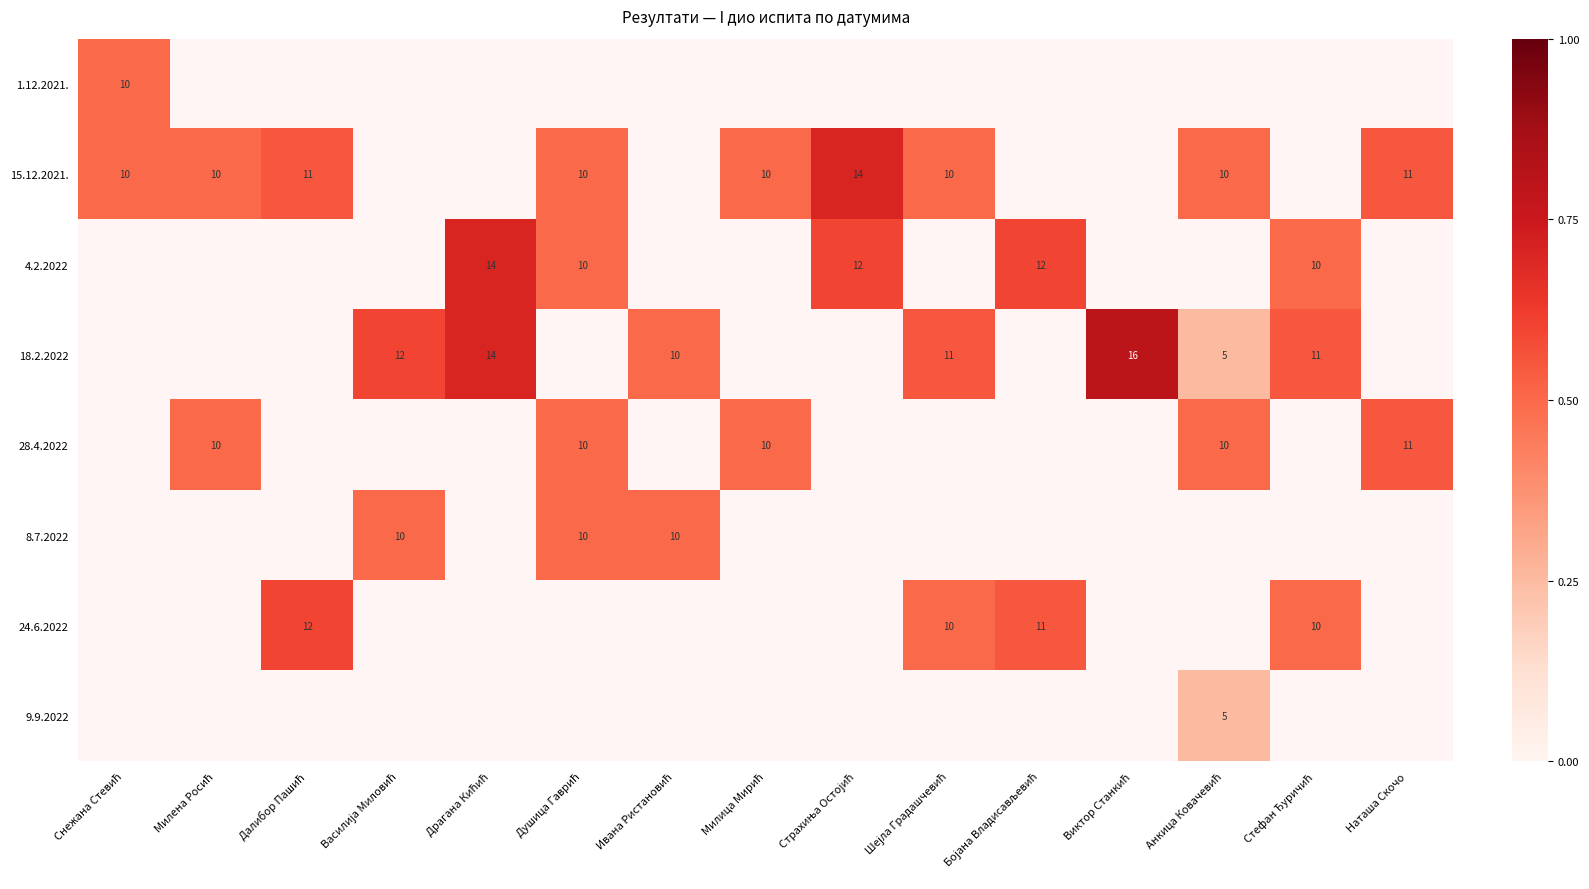

Between Виктор Станкић and Милена Росић, which is larger?

Милена Росић